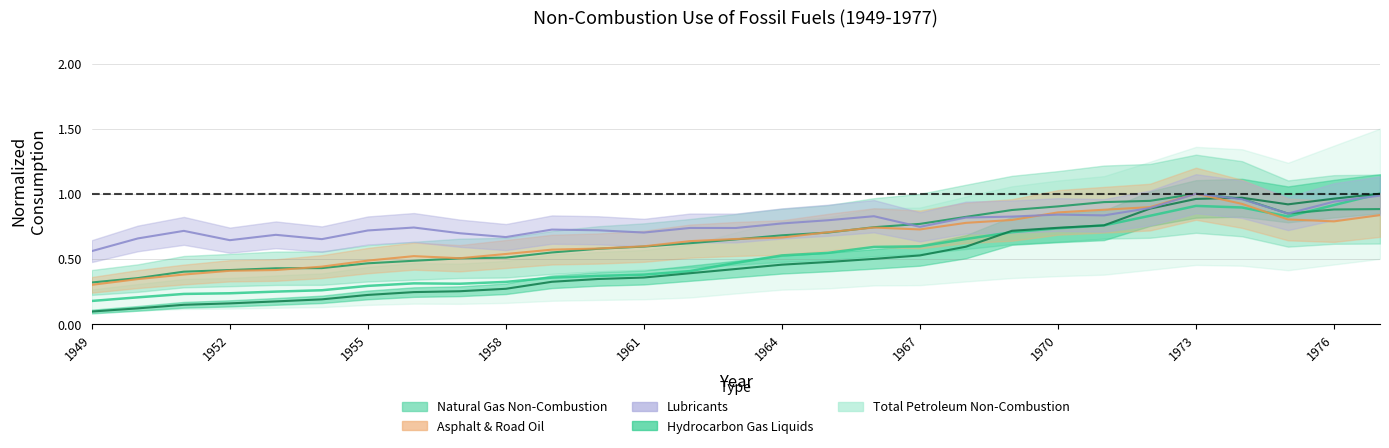

What is the value of the Total Petroleum Non-Combustion point at the 16th from the left?

0.5